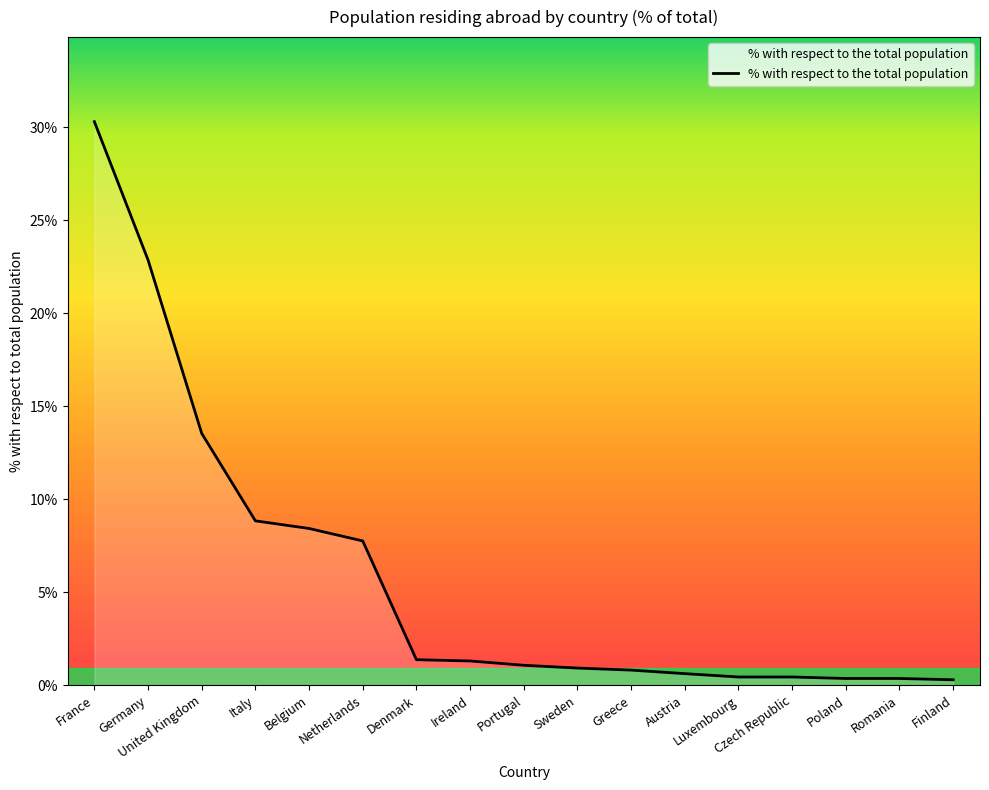

What is the maximum value shown in the chart?

30.3